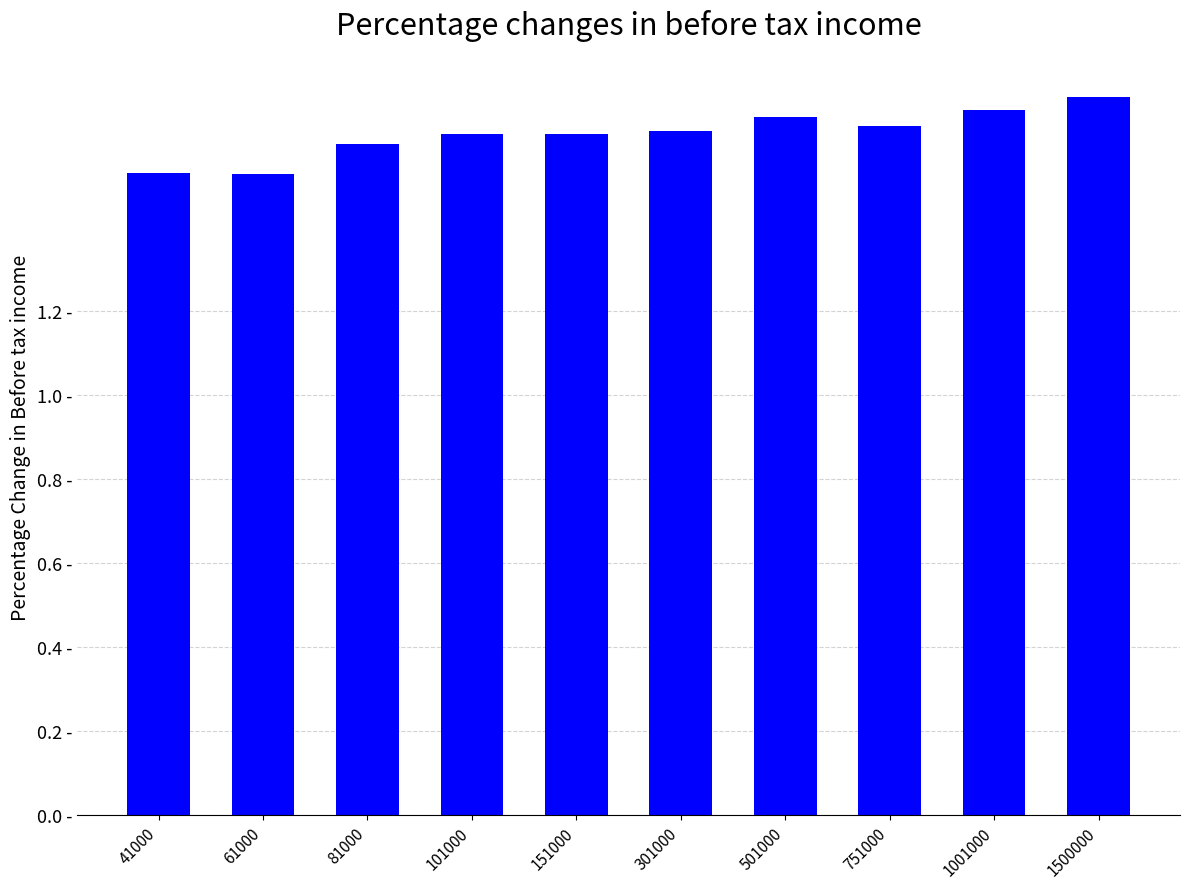

Reading left to right, extract all data points from this chart.

1.5	1.5	1.6	1.6	1.6	1.6	1.7	1.6	1.7	1.7